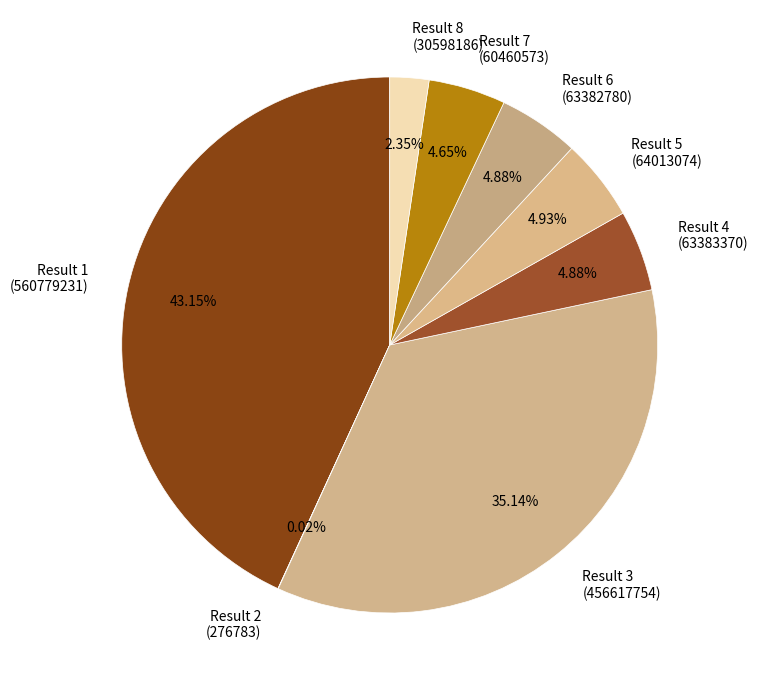

Is there a majority slice in this chart?

No